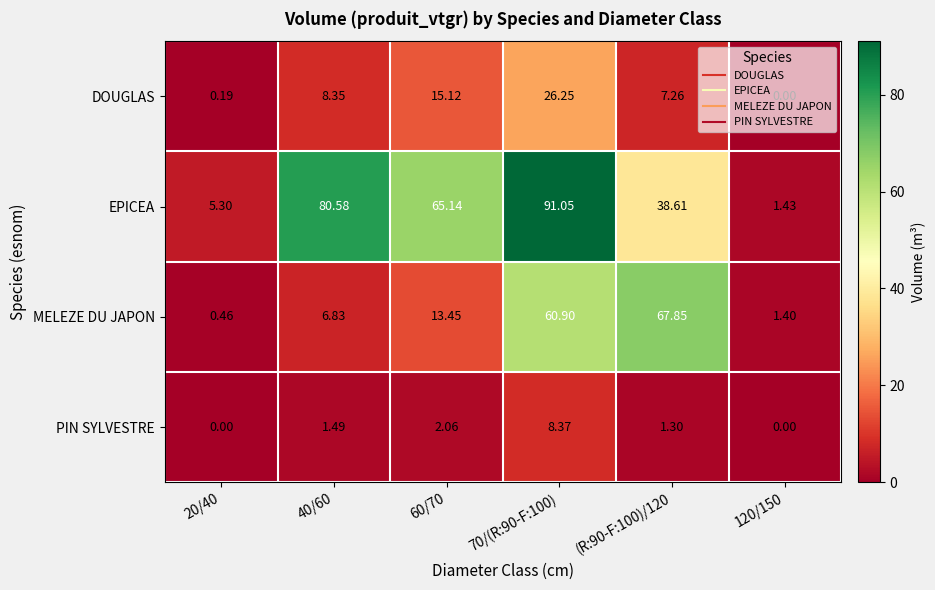

Which series has the largest range (max minus min)?

EPICEA